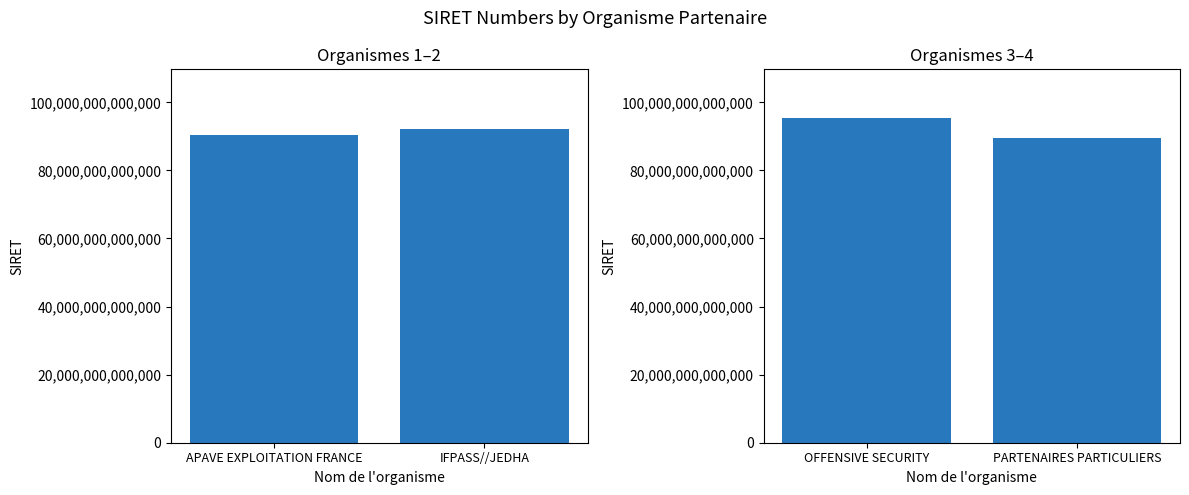

What position from the right is APAVE EXPLOITATION FRANCE?

2